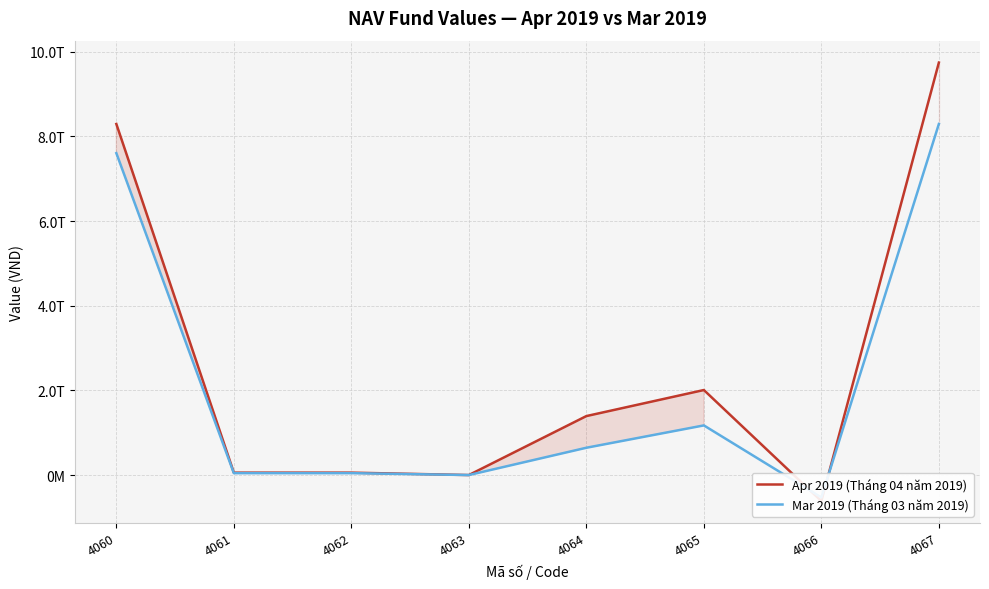

What is the value of the Apr 2019 (Tháng 04 năm 2019) point at the 5th from the left?

1392794787882